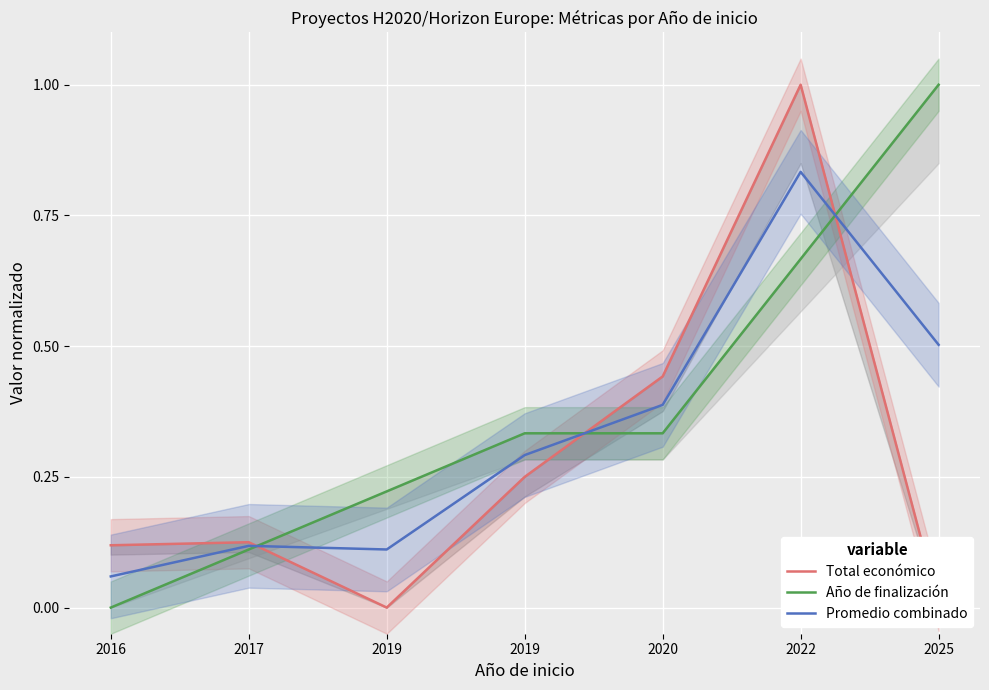

List the series in order of their peak value, highest first.

Total económico, Año de finalización, Promedio combinado